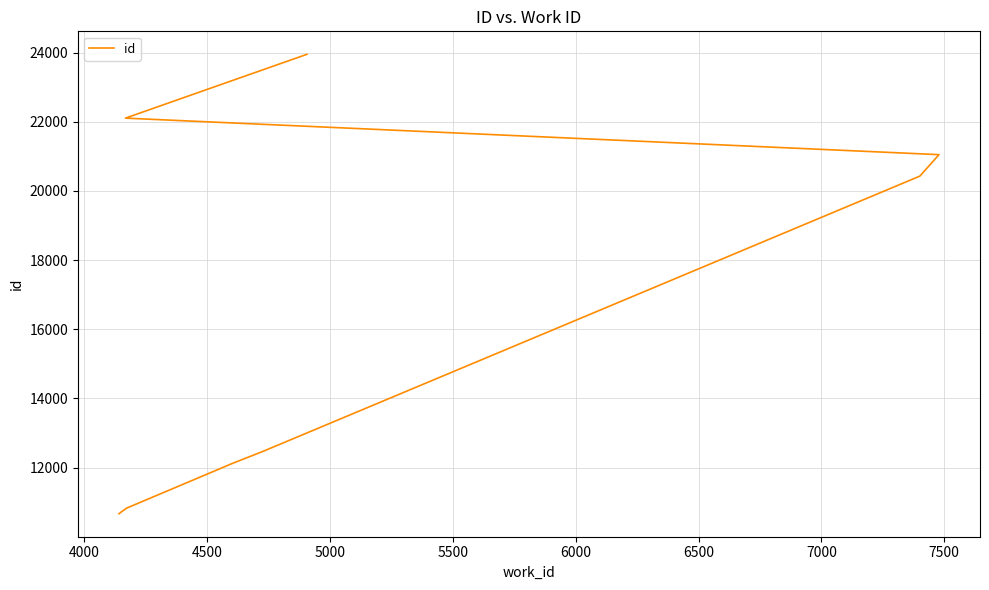

How many lines are shown in the chart?

1